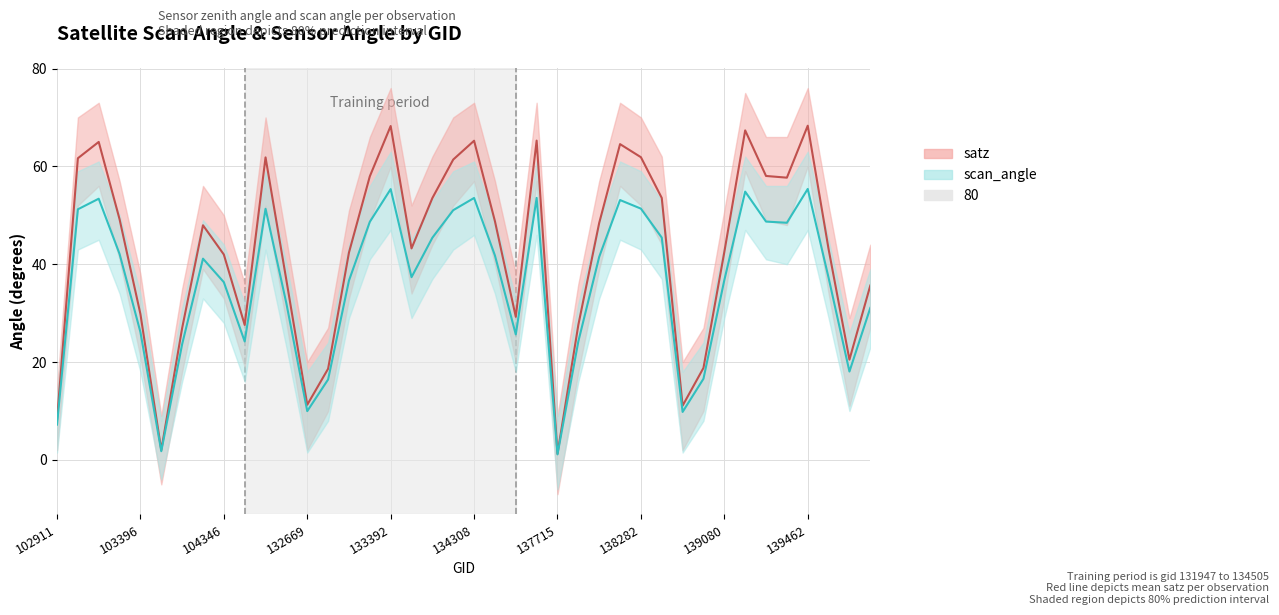

What value does the scan_angle series have at 31?

16.6